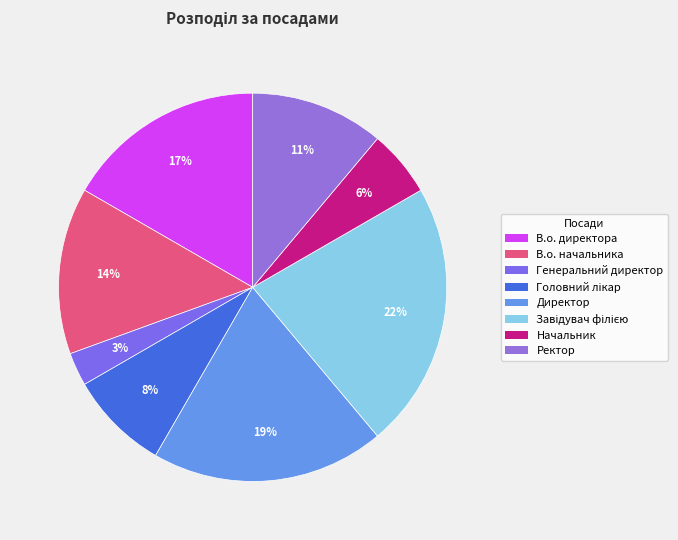

To the nearest percent, what is the combined percentage of В.о. директора and Ректор?

28%